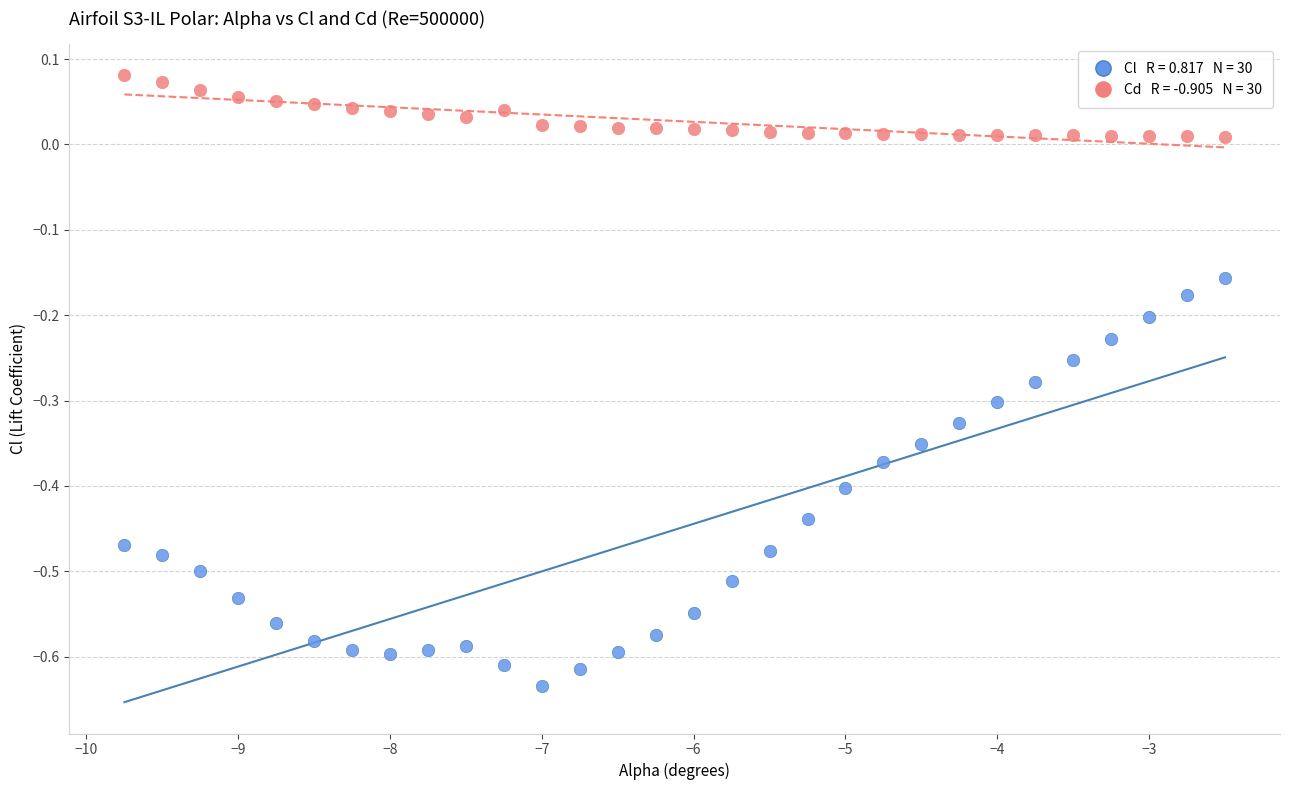

Across all data points, what is the range of X values (max minus min)?

7.2